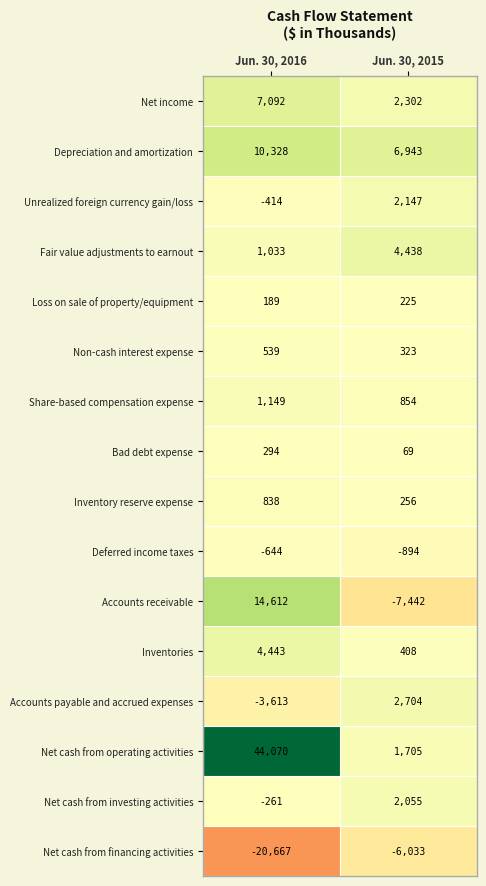

What is the average value of the Fair value adjustments to earnout series?

2736